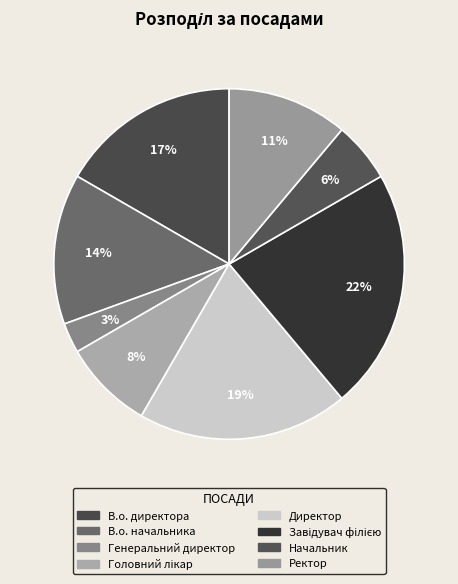

How many segments does this pie chart have?

8